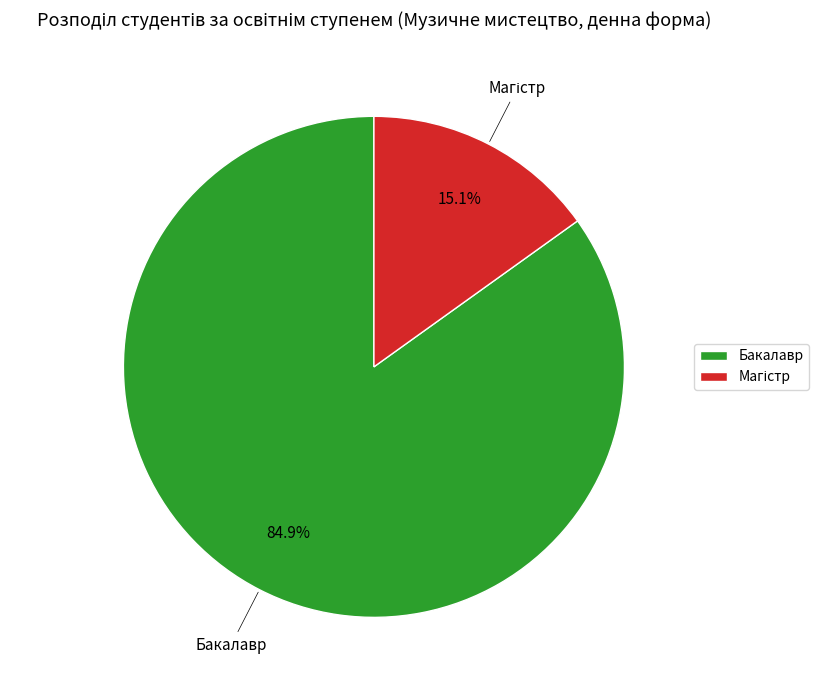

Which slice is the largest?

Бакалавр